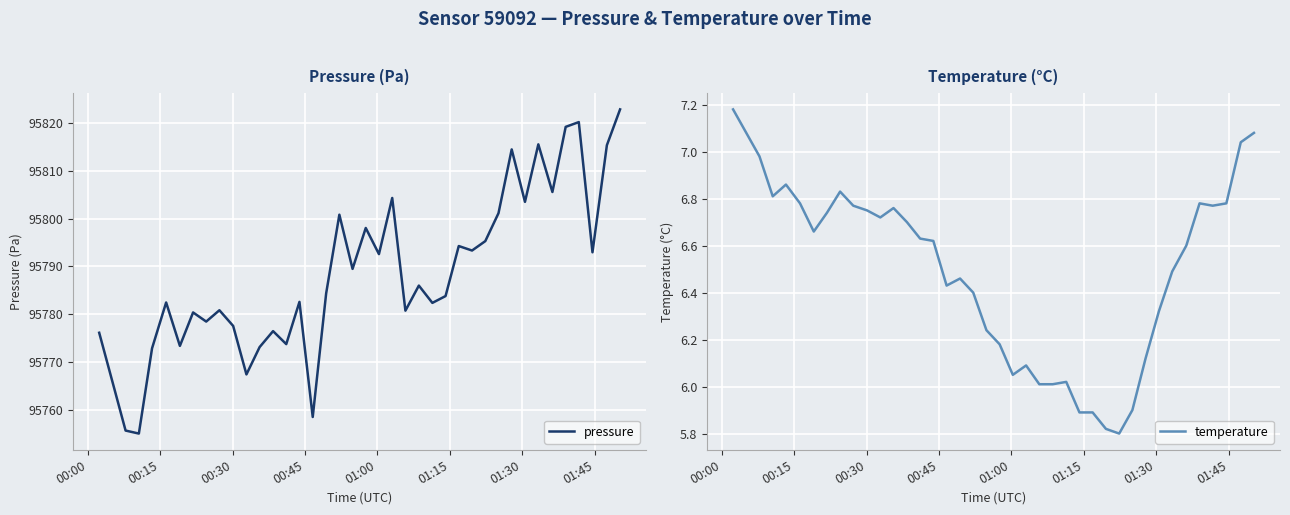

What is the maximum value for pressure?

95822.9